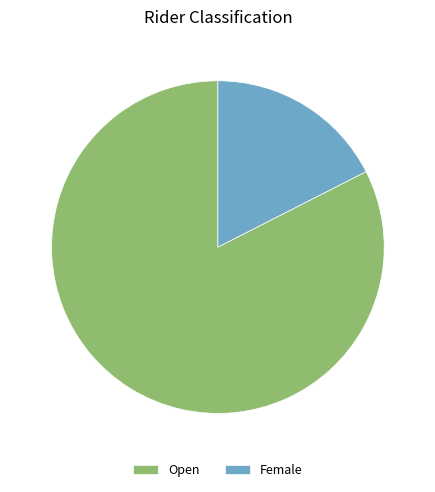

What is the ratio of the value at Open to the value at Female?

4.7